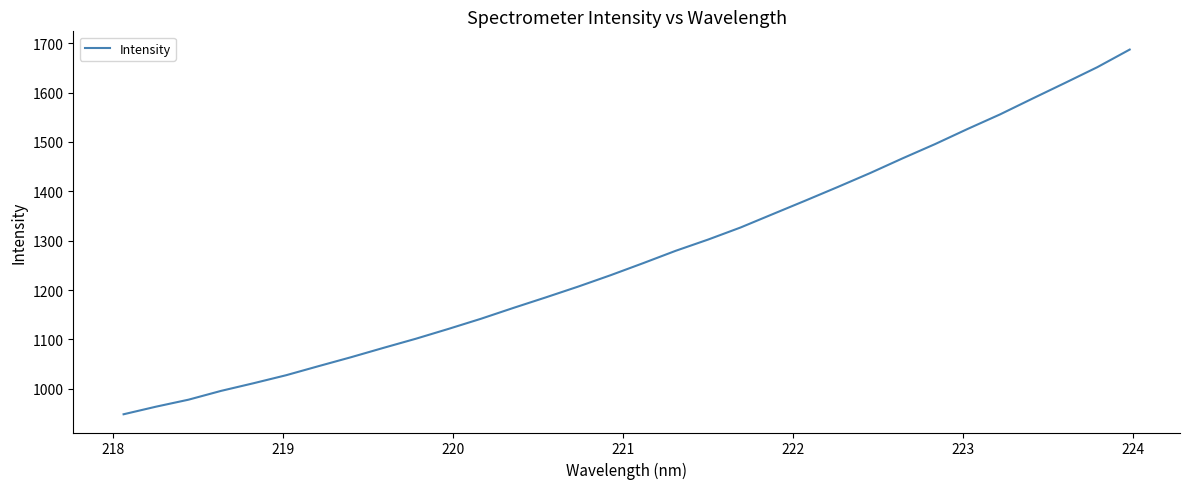

What is the smallest value displayed?

948.4